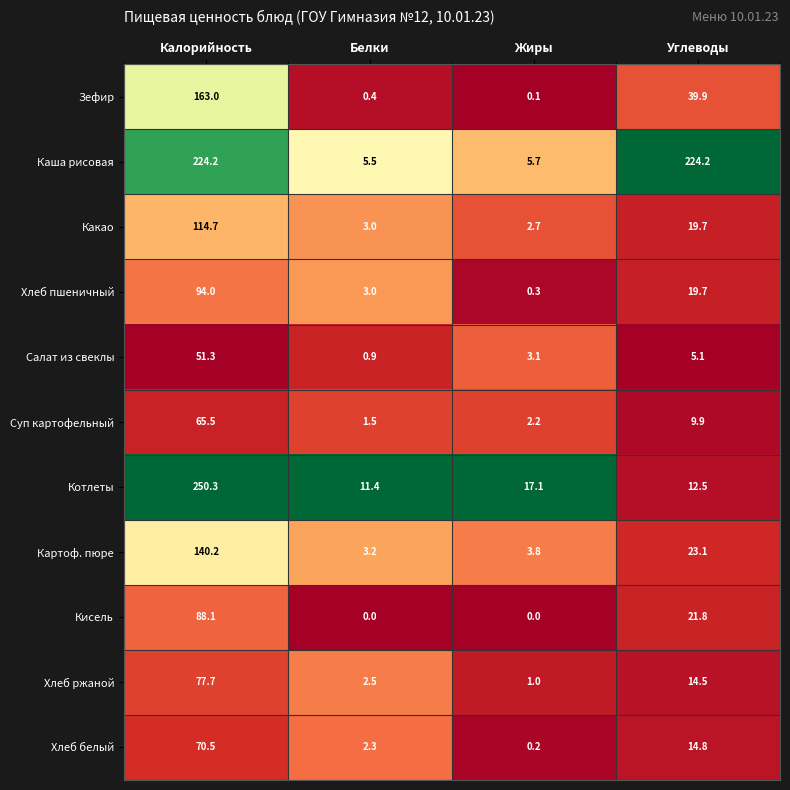

Which category has the highest value across all series?

Калорийность